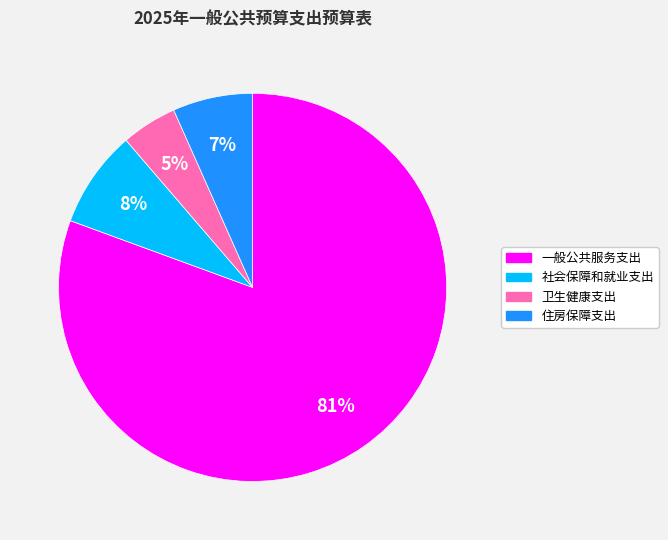

Rank the categories by value from highest to lowest.

一般公共服务支出, 社会保障和就业支出, 住房保障支出, 卫生健康支出